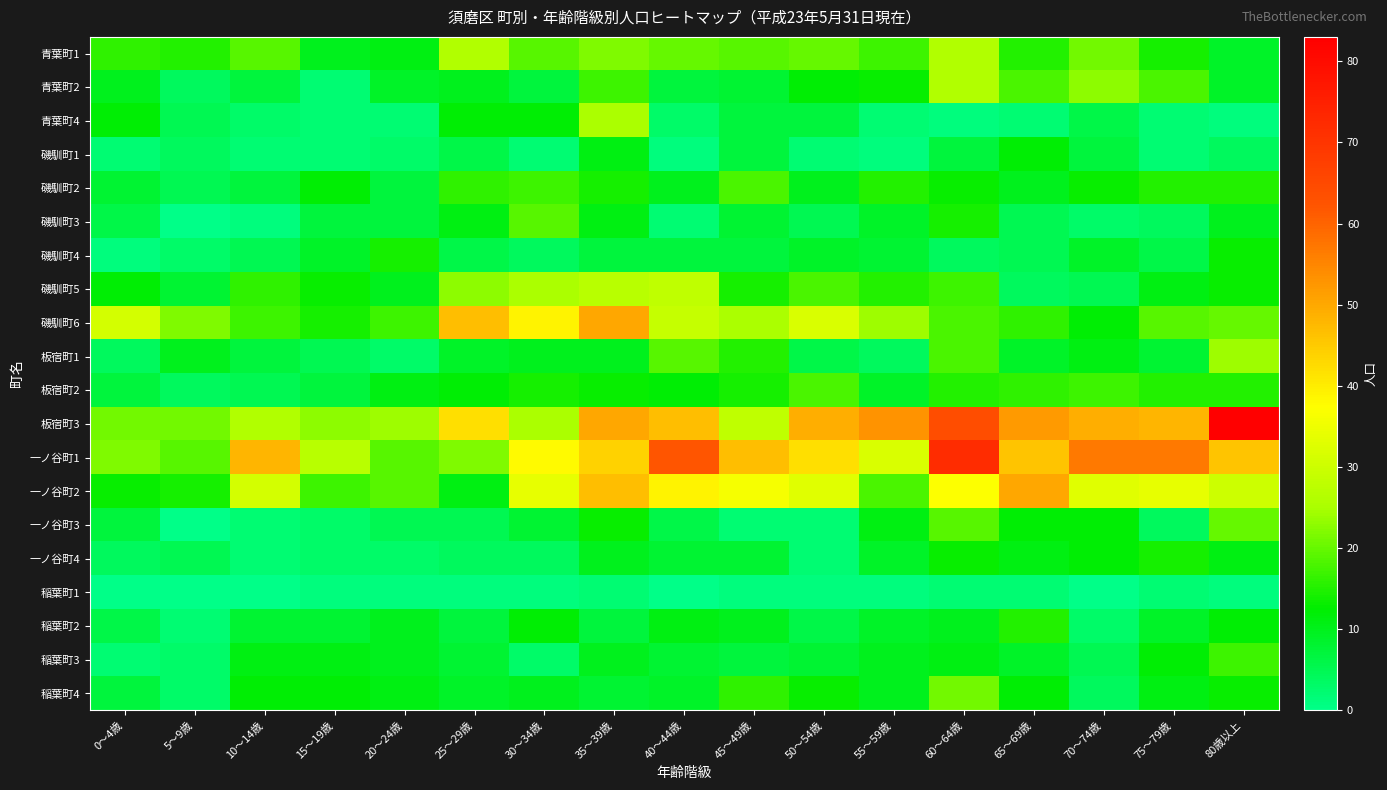

Which series has the widest spread of values?

板宿町3